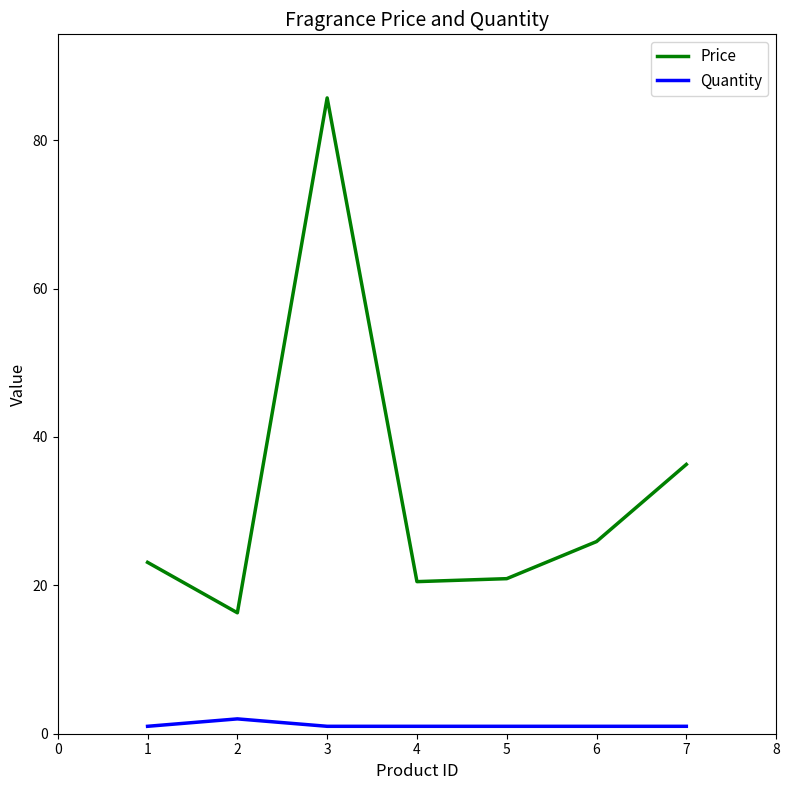

What is the maximum value shown in the chart?

85.7